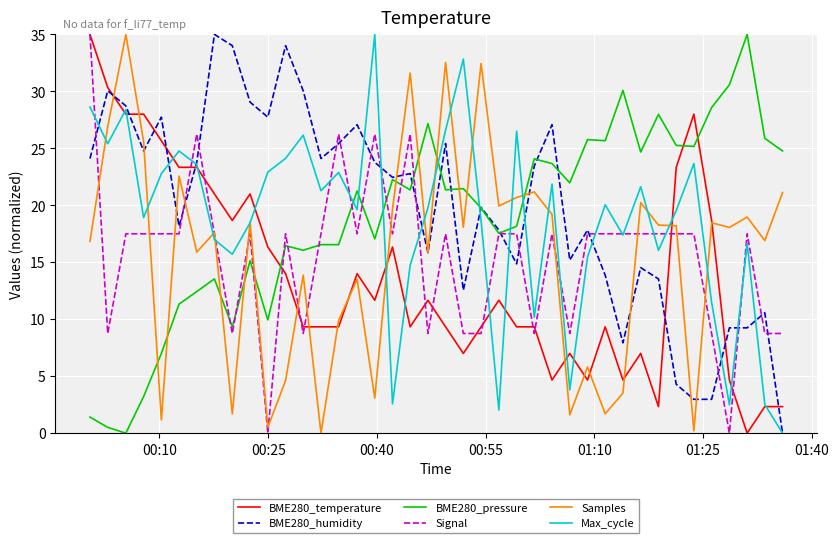

What is the greatest value displayed?

35.0